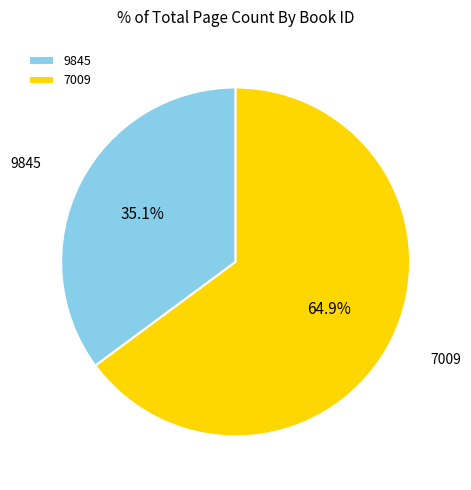

Which slice represents more than half of the pie?

7009